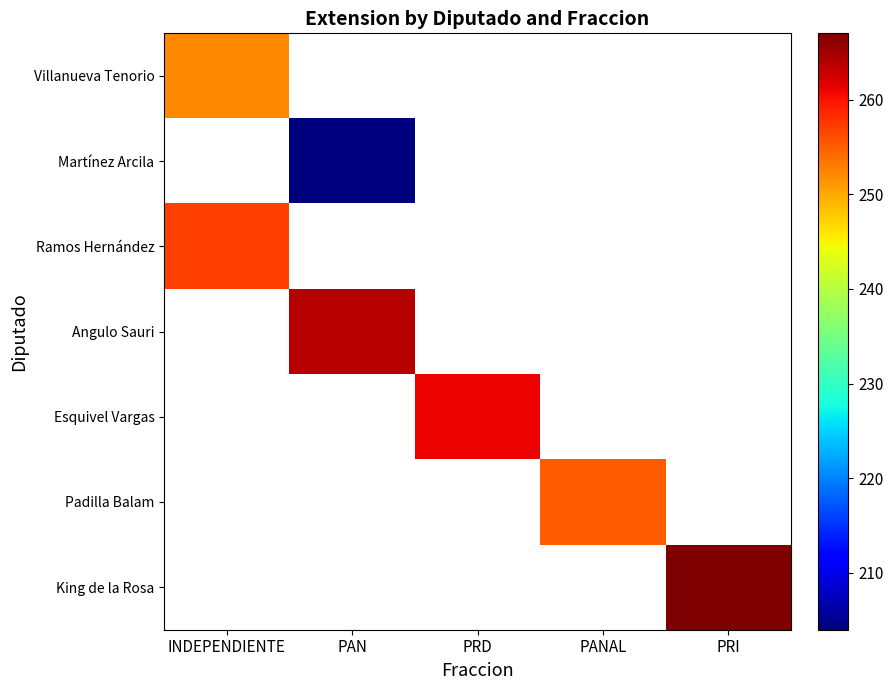

What is the spread (max minus min) of values at INDEPENDIENTE?

5.0